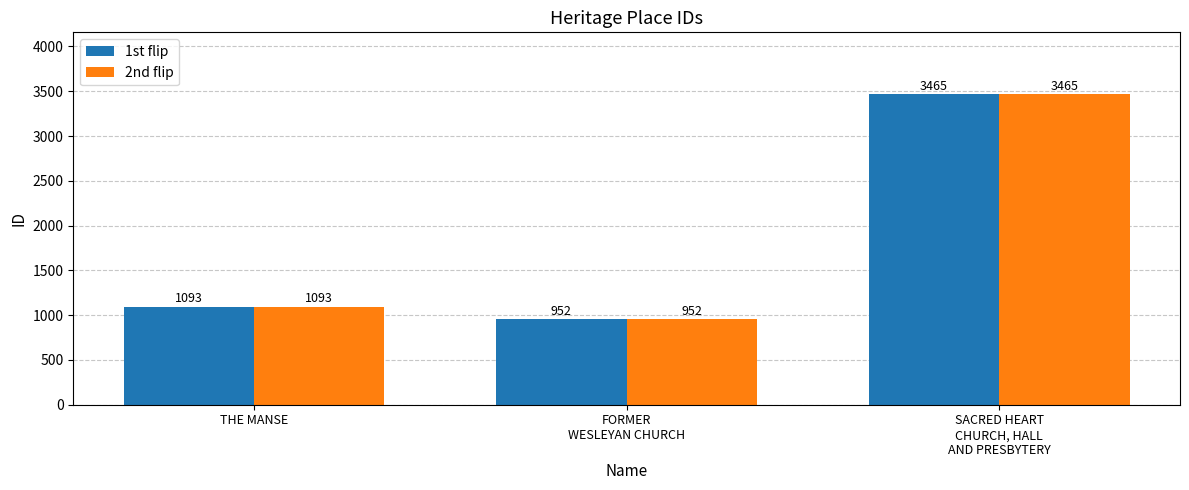

Reading right to left, transcribe all the data shown in this chart.

1st flip: SACRED HEART
CHURCH, HALL
AND PRESBYTERY=3465	FORMER
WESLEYAN CHURCH=952	THE MANSE=1093
2nd flip: SACRED HEART
CHURCH, HALL
AND PRESBYTERY=3465	FORMER
WESLEYAN CHURCH=952	THE MANSE=1093